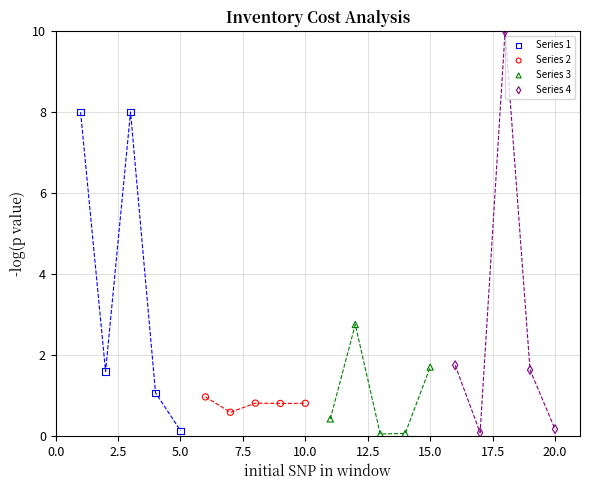

Which series has the widest spread of Y values?

Series 4